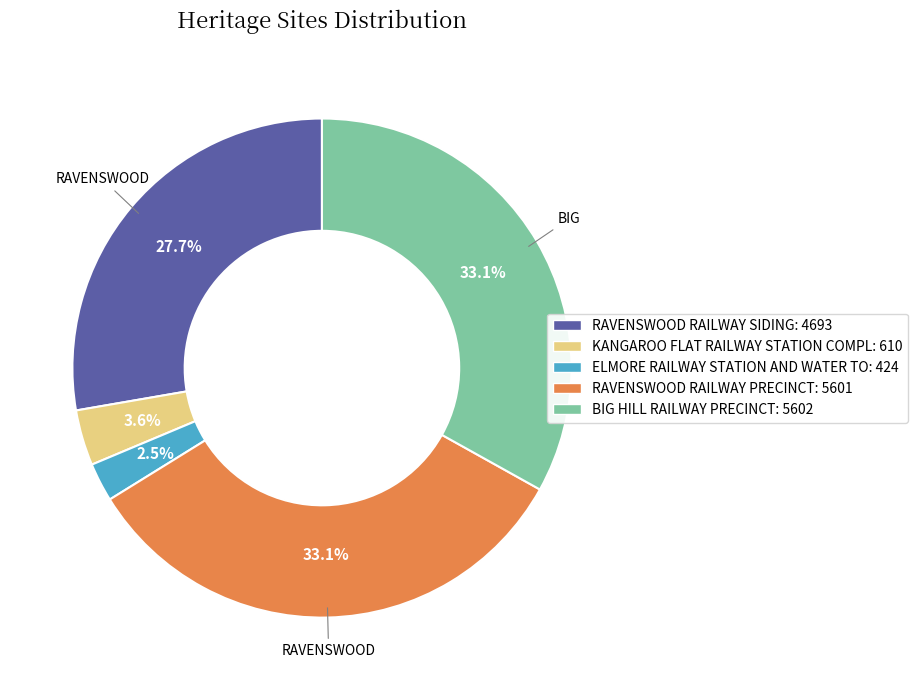

What is the smallest slice in the pie chart?

ELMORE RAILWAY STATION AND WATER TO: 424